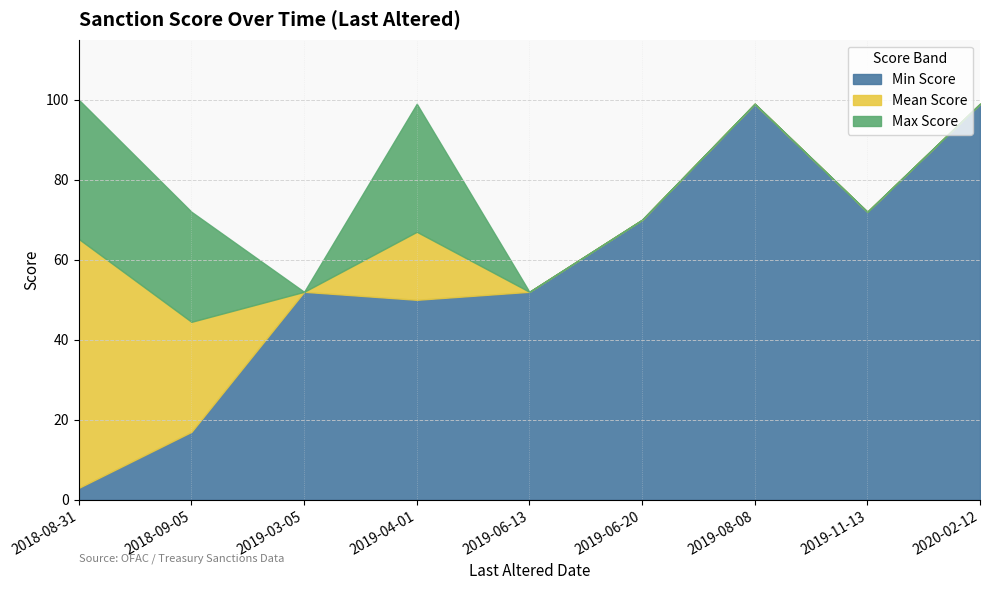

What is the total value across all series at 2019-08-08?

99.0